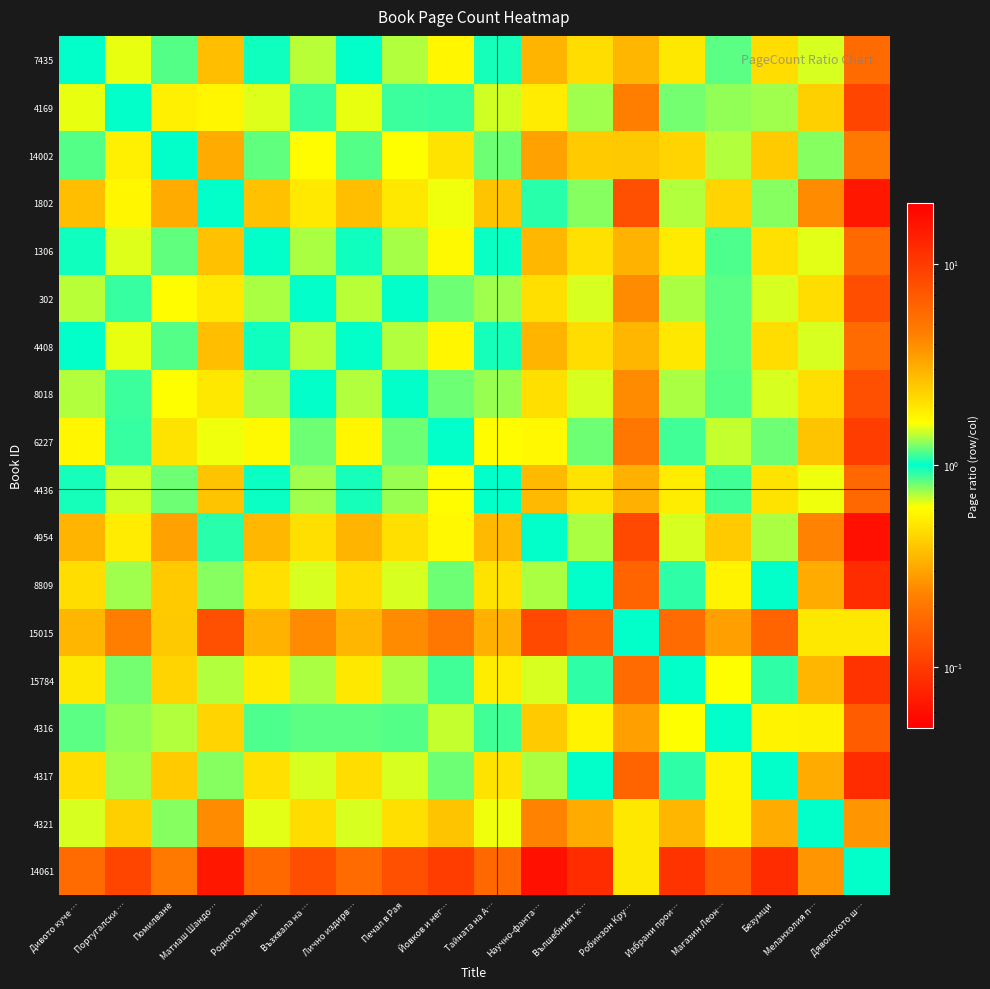

Reading right to left, transcribe all the data shown in this chart.

7435: Дяволското ш…=5.6	Меланхолия п…=1.5	Безумци=0.5	Магазин Леон…=0.8	Избрани прои…=0.5	Робинзон Кру…=2.9	Вълшебният к…=0.5	Научно-фанта…=0.3	Тайната на А…=1.0	Йовков и нег…=0.6	Печал в Рая=0.7	Лично издирв…=1.0	Възхвала на …=0.7	Родното знам…=1.0	Матиаш Шандо…=0.4	Помилване=1.2	Португалски …=0.6	Дивото куче …=1.0
4169: Дяволското ш…=8.7	Меланхолия п…=2.3	Безумци=0.7	Магазин Леон…=1.3	Избрани прои…=0.8	Робинзон Кру…=4.5	Вълшебният к…=0.7	Научно-фанта…=0.5	Тайната на А…=1.5	Йовков и нег…=0.9	Печал в Рая=1.1	Лично издирв…=1.6	Възхвала на …=1.1	Родното знам…=1.5	Матиаш Шандо…=0.6	Помилване=1.8	Португалски …=1.0	Дивото куче …=1.6
14002: Дяволското ш…=4.8	Меланхолия п…=1.3	Безумци=0.4	Магазин Леон…=0.7	Избрани прои…=0.4	Робинзон Кру…=2.5	Вълшебният к…=0.4	Научно-фанта…=0.3	Тайната на А…=0.8	Йовков и нег…=0.5	Печал в Рая=0.6	Лично издирв…=0.9	Възхвала на …=0.6	Родното знам…=0.8	Матиаш Шандо…=0.3	Помилване=1.0	Португалски …=0.5	Дивото куче …=0.9
1802: Дяволското ш…=15.1	Меланхолия п…=4.0	Безумци=1.3	Магазин Леон…=2.3	Избрани прои…=1.4	Робинзон Кру…=7.8	Вълшебният к…=1.3	Научно-фанта…=0.9	Тайната на А…=2.6	Йовков и нег…=1.6	Печал в Рая=1.9	Лично издирв…=2.7	Възхвала на …=1.9	Родното знам…=2.6	Матиаш Шандо…=1.0	Помилване=3.1	Португалски …=1.7	Дивото куче …=2.7
1306: Дяволското ш…=5.7	Меланхолия п…=1.5	Безумци=0.5	Магазин Леон…=0.9	Избрани прои…=0.5	Робинзон Кру…=3.0	Вълшебният к…=0.5	Научно-фанта…=0.4	Тайната на А…=1.0	Йовков и нег…=0.6	Печал в Рая=0.7	Лично издирв…=1.0	Възхвала на …=0.7	Родното знам…=1.0	Матиаш Шандо…=0.4	Помилване=1.2	Португалски …=0.7	Дивото куче …=1.0
302: Дяволското ш…=7.9	Меланхолия п…=2.1	Безумци=0.7	Магазин Леон…=1.2	Избрани прои…=0.7	Робинзон Кру…=4.1	Вълшебният к…=0.7	Научно-фанта…=0.5	Тайната на А…=1.3	Йовков и нег…=0.8	Печал в Рая=1.0	Лично издирв…=1.4	Възхвала на …=1.0	Родното знам…=1.4	Матиаш Шандо…=0.5	Помилване=1.6	Португалски …=0.9	Дивото куче …=1.4
4408: Дяволското ш…=5.6	Меланхолия п…=1.5	Безумци=0.5	Магазин Леон…=0.8	Избрани прои…=0.5	Робинзон Кру…=2.9	Вълшебният к…=0.5	Научно-фанта…=0.3	Тайната на А…=1.0	Йовков и нег…=0.6	Печал в Рая=0.7	Лично издирв…=1.0	Възхвала на …=0.7	Родното знам…=1.0	Матиаш Шандо…=0.4	Помилване=1.2	Португалски …=0.6	Дивото куче …=1.0
8018: Дяволското ш…=7.8	Меланхолия п…=2.1	Безумци=0.7	Магазин Леон…=1.2	Избрани прои…=0.7	Робинзон Кру…=4.0	Вълшебният к…=0.7	Научно-фанта…=0.5	Тайната на А…=1.3	Йовков и нег…=0.8	Печал в Рая=1.0	Лично издирв…=1.4	Възхвала на …=1.0	Родното знам…=1.4	Матиаш Шандо…=0.5	Помилване=1.6	Португалски …=0.9	Дивото куче …=1.4
6227: Дяволското ш…=9.6	Меланхолия п…=2.6	Безумци=0.8	Магазин Леон…=1.4	Избрани прои…=0.9	Робинзон Кру…=5.0	Вълшебният к…=0.8	Научно-фанта…=0.6	Тайната на А…=1.6	Йовков и нег…=1.0	Печал в Рая=1.2	Лично издирв…=1.7	Възхвала на …=1.2	Родното знам…=1.7	Матиаш Шандо…=0.6	Помилване=2.0	Португалски …=1.1	Дивото куче …=1.7
4436: Дяволското ш…=5.9	Меланхолия п…=1.6	Безумци=0.5	Магазин Леон…=0.9	Избрани прои…=0.5	Робинзон Кру…=3.0	Вълшебният к…=0.5	Научно-фанта…=0.4	Тайната на А…=1.0	Йовков и нег…=0.6	Печал в Рая=0.8	Лично издирв…=1.0	Възхвала на …=0.7	Родното знам…=1.0	Матиаш Шандо…=0.4	Помилване=1.2	Португалски …=0.7	Дивото куче …=1.0
4954: Дяволското ш…=16.3	Меланхолия п…=4.4	Безумци=1.4	Магазин Леон…=2.4	Избрани прои…=1.5	Робинзон Кру…=8.4	Вълшебният к…=1.4	Научно-фанта…=1.0	Тайната на А…=2.8	Йовков и нег…=1.7	Печал в Рая=2.1	Лично издирв…=2.9	Възхвала на …=2.1	Родното знам…=2.8	Матиаш Шандо…=1.1	Помилване=3.4	Португалски …=1.9	Дивото куче …=2.9
8809: Дяволското ш…=11.7	Меланхолия п…=3.1	Безумци=1.0	Магазин Леон…=1.8	Избрани прои…=1.1	Робинзон Кру…=6.1	Вълшебният к…=1.0	Научно-фанта…=0.7	Тайната на А…=2.0	Йовков и нег…=1.2	Печал в Рая=1.5	Лично издирв…=2.1	Възхвала на …=1.5	Родното знам…=2.0	Матиаш Шандо…=0.8	Помилване=2.4	Португалски …=1.3	Дивото куче …=2.1
15015: Дяволското ш…=1.9	Меланхолия п…=0.5	Безумци=0.2	Магазин Леон…=0.3	Избрани прои…=0.2	Робинзон Кру…=1.0	Вълшебният к…=0.2	Научно-фанта…=0.1	Тайната на А…=0.3	Йовков и нег…=0.2	Печал в Рая=0.2	Лично издирв…=0.3	Възхвала на …=0.2	Родното знам…=0.3	Матиаш Шандо…=0.1	Помилване=0.4	Португалски …=0.2	Дивото куче …=0.3
15784: Дяволското ш…=10.8	Меланхолия п…=2.9	Безумци=0.9	Магазин Леон…=1.6	Избрани прои…=1.0	Робинзон Кру…=5.6	Вълшебният к…=0.9	Научно-фанта…=0.7	Тайната на А…=1.8	Йовков и нег…=1.1	Печал в Рая=1.4	Лично издирв…=1.9	Възхвала на …=1.4	Родното знам…=1.9	Матиаш Шандо…=0.7	Помилване=2.2	Португалски …=1.2	Дивото куче …=1.9
4316: Дяволското ш…=6.7	Меланхолия п…=1.8	Безумци=0.6	Магазин Леон…=1.0	Избрани прои…=0.6	Робинзон Кру…=3.4	Вълшебният к…=0.6	Научно-фанта…=0.4	Тайната на А…=1.1	Йовков и нег…=0.7	Печал в Рая=0.9	Лично издирв…=1.2	Възхвала на …=0.8	Родното знам…=1.2	Матиаш Шандо…=0.4	Помилване=1.4	Португалски …=0.8	Дивото куче …=1.2
4317: Дяволското ш…=11.7	Меланхолия п…=3.1	Безумци=1.0	Магазин Леон…=1.8	Избрани прои…=1.1	Робинзон Кру…=6.1	Вълшебният к…=1.0	Научно-фанта…=0.7	Тайната на А…=2.0	Йовков и нег…=1.2	Печал в Рая=1.5	Лично издирв…=2.1	Възхвала на …=1.5	Родното знам…=2.0	Матиаш Шандо…=0.8	Помилване=2.4	Португалски …=1.3	Дивото куче …=2.1
4321: Дяволското ш…=3.7	Меланхолия п…=1.0	Безумци=0.3	Магазин Леон…=0.6	Избрани прои…=0.3	Робинзон Кру…=1.9	Вълшебният к…=0.3	Научно-фанта…=0.2	Тайната на А…=0.6	Йовков и нег…=0.4	Печал в Рая=0.5	Лично издирв…=0.7	Възхвала на …=0.5	Родното знам…=0.7	Матиаш Шандо…=0.2	Помилване=0.8	Португалски …=0.4	Дивото куче …=0.7
14061: Дяволското ш…=1.0	Меланхолия п…=0.3	Безумци=0.1	Магазин Леон…=0.1	Избрани прои…=0.1	Робинзон Кру…=0.5	Вълшебният к…=0.1	Научно-фанта…=0.1	Тайната на А…=0.2	Йовков и нег…=0.1	Печал в Рая=0.1	Лично издирв…=0.2	Възхвала на …=0.1	Родното знам…=0.2	Матиаш Шандо…=0.1	Помилване=0.2	Португалски …=0.1	Дивото куче …=0.2